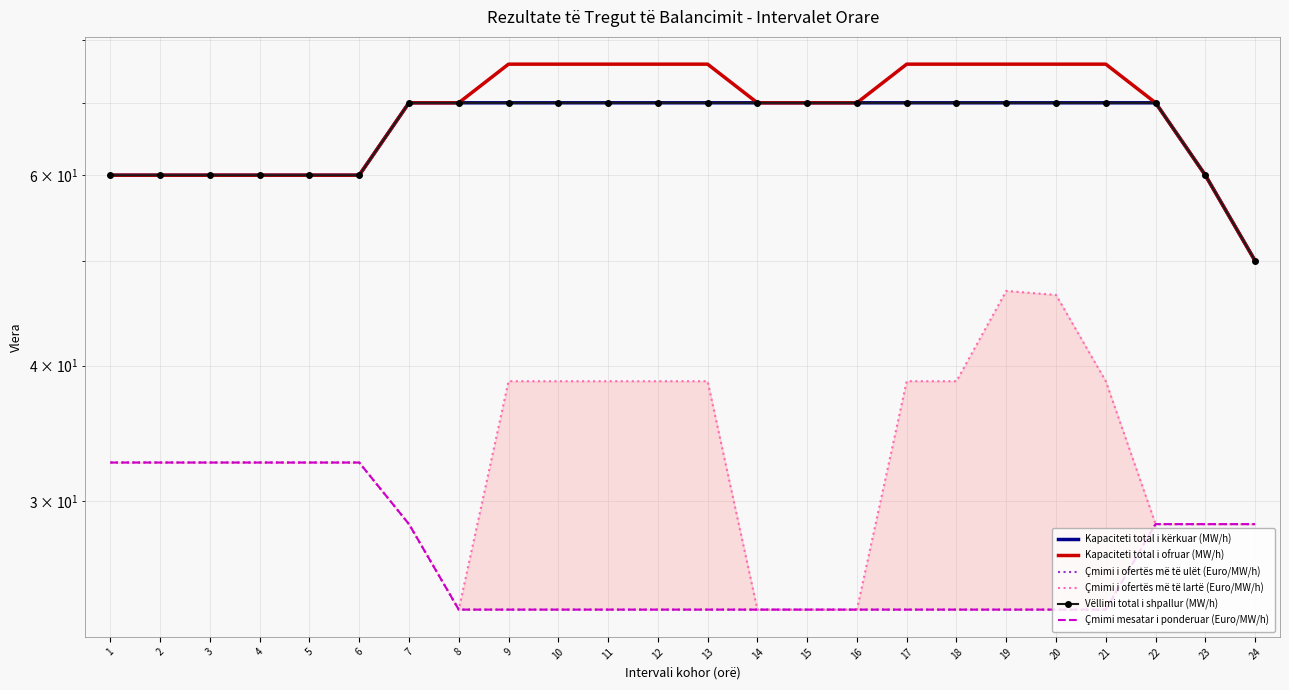

Rank the series at 18 from lowest to highest value.

Çmimi i ofertës më të ulët (Euro/MW/h), Çmimi mesatar i ponderuar (Euro/MW/h), Çmimi i ofertës më të lartë (Euro/MW/h), Kapaciteti total i kërkuar (MW/h), Vëllimi total i shpallur (MW/h), Kapaciteti total i ofruar (MW/h)